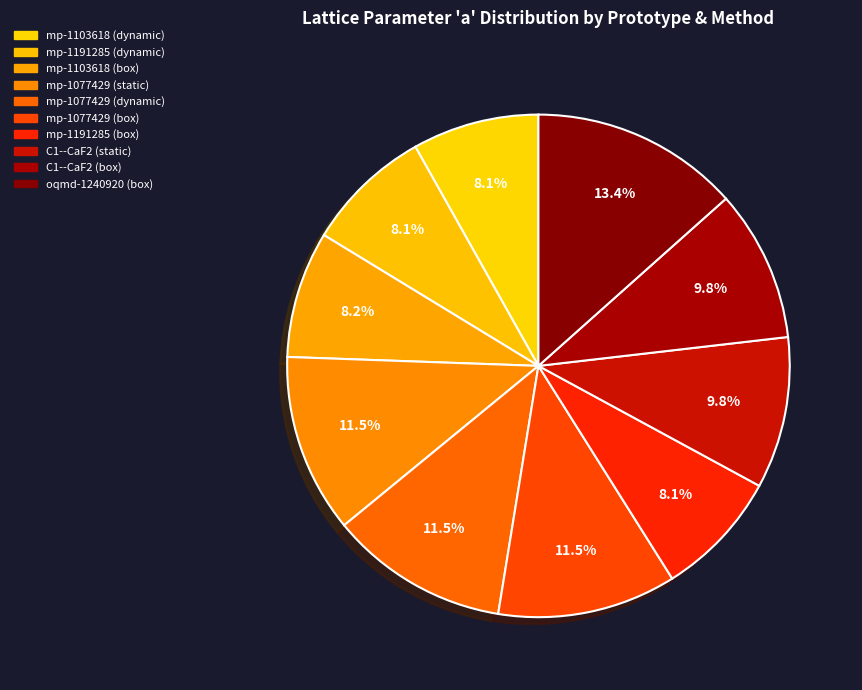

Rank the categories by value from lowest to highest.

mp-1191285 (dynamic), mp-1191285 (box), mp-1103618 (dynamic), mp-1103618 (box), C1--CaF2 (box), C1--CaF2 (static), mp-1077429 (box), mp-1077429 (static), mp-1077429 (dynamic), oqmd-1240920 (box)